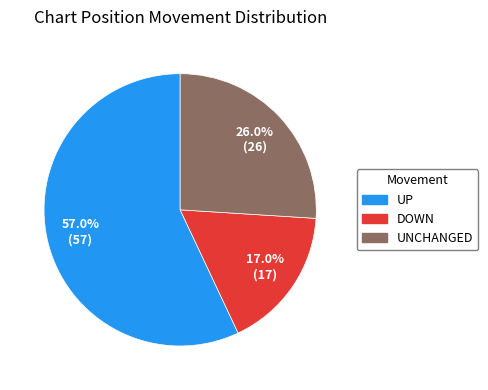

Does any single category account for the majority?

Yes